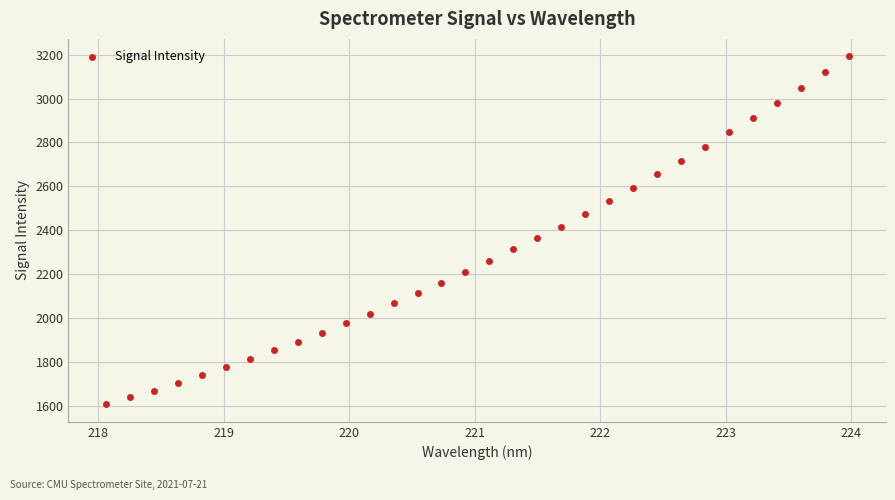

What is the range of X values (max minus min)?

5.9